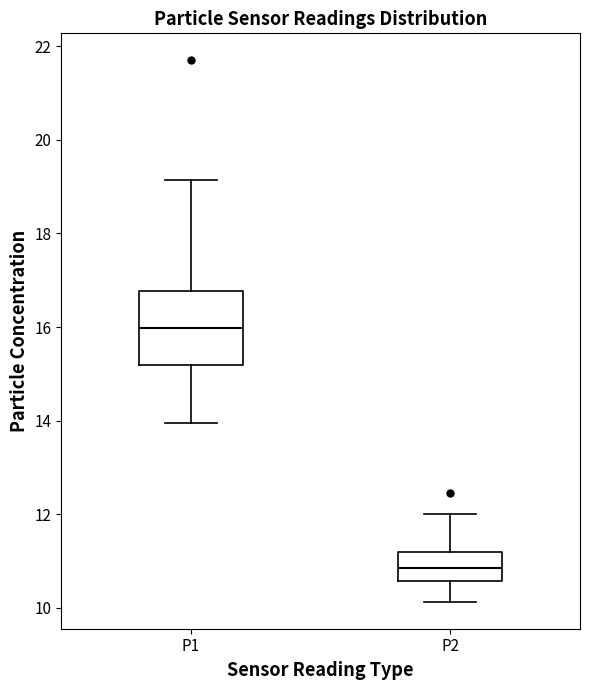

Where is the upper edge of the box for P2 on the y-axis? The values are not printed on the chart, so give them approximately, as read against the axis.

11.2